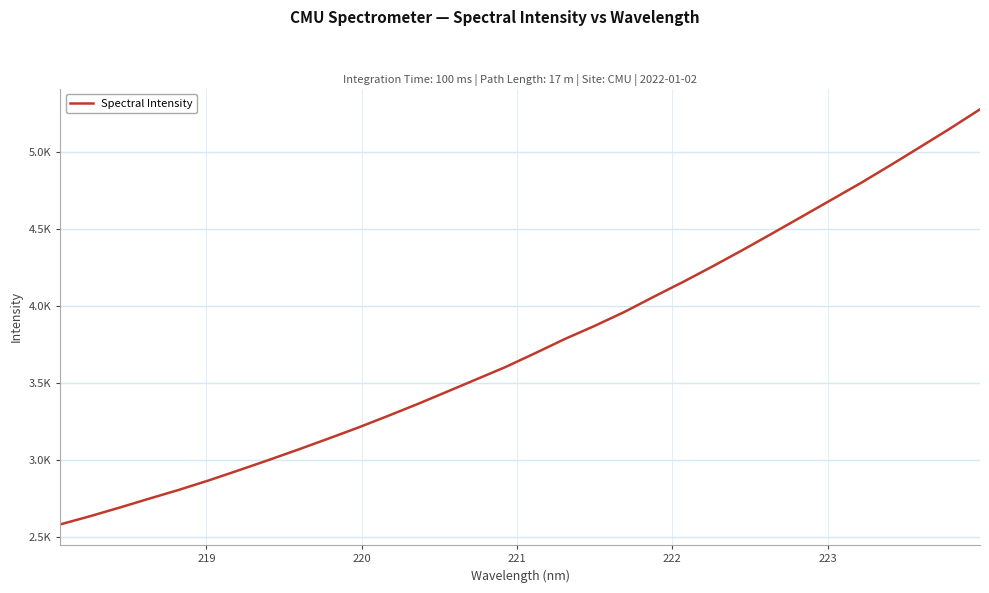

Does the chart have visible grid lines?

Yes